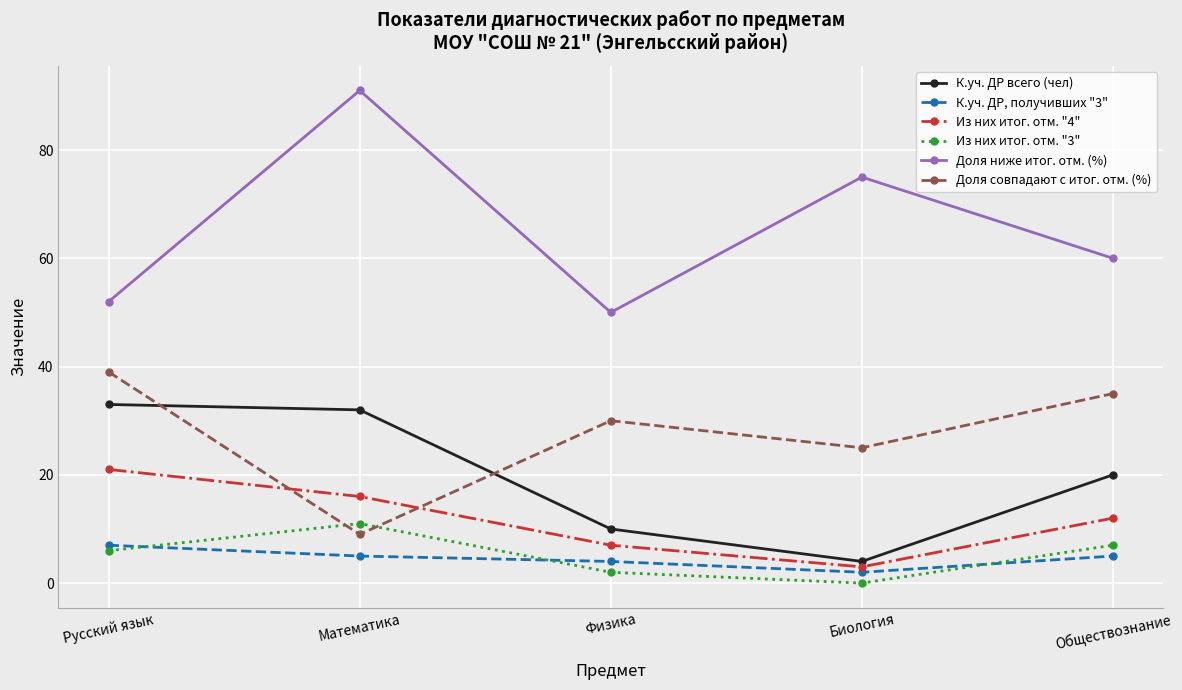

At which label does К.уч. ДР всего (чел) first exceed 20?

Русский язык